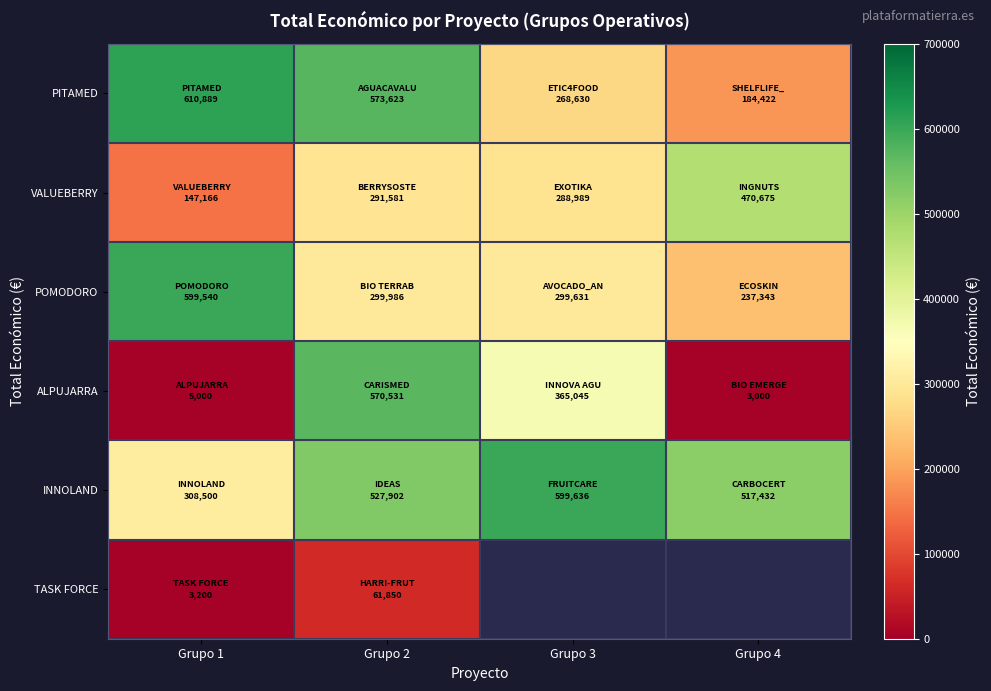

How many data points in ALPUJARRA are above 365045?

1